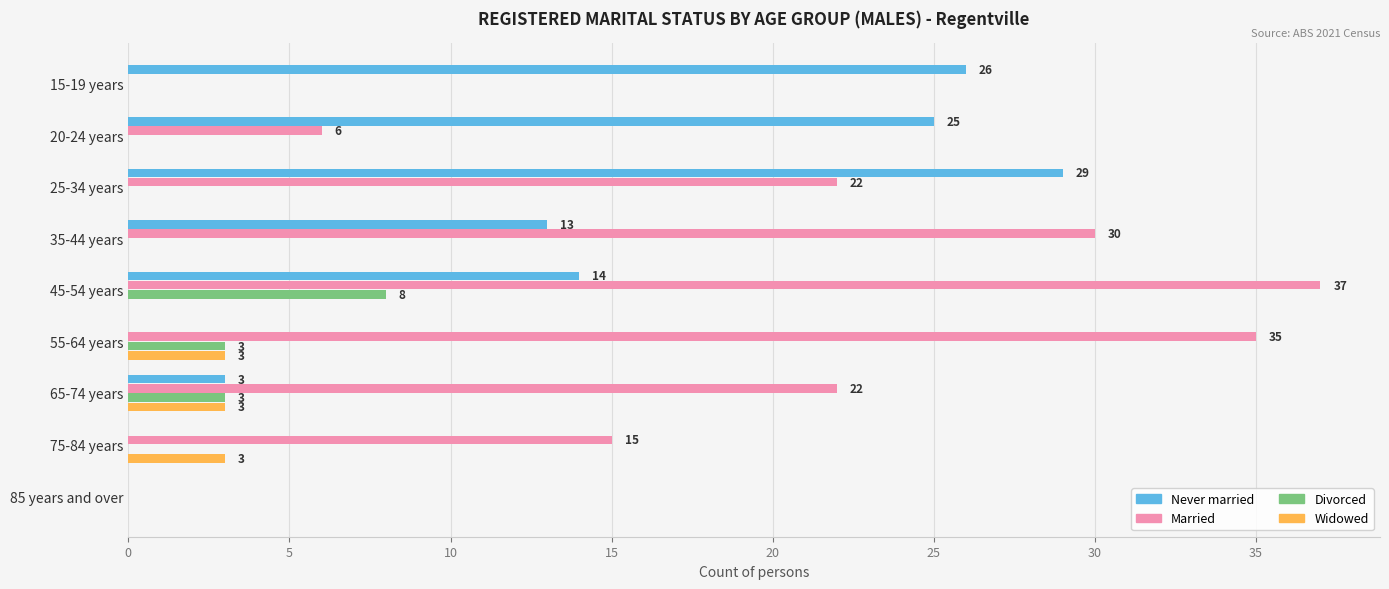

How many series are shown in this chart?

4